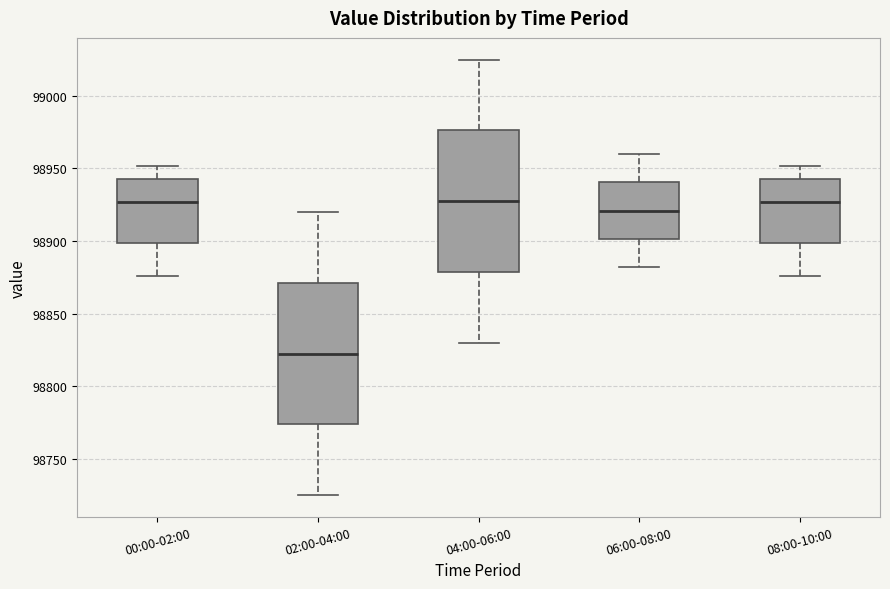

Which box has the lowest median line?

02:00-04:00